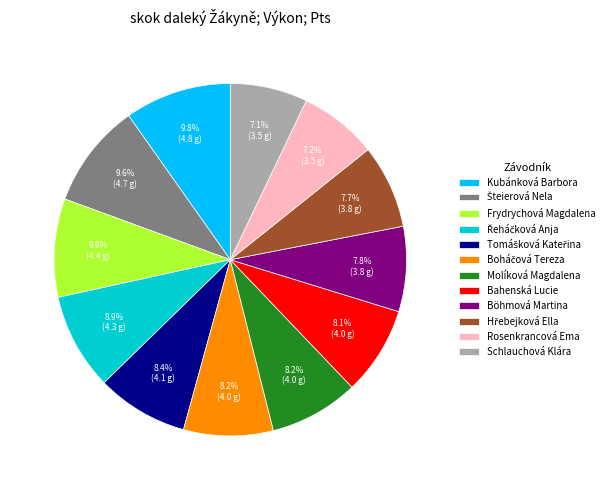

What percentage do Kubánková Barbora and Bahenská Lucie together represent?

17.9%